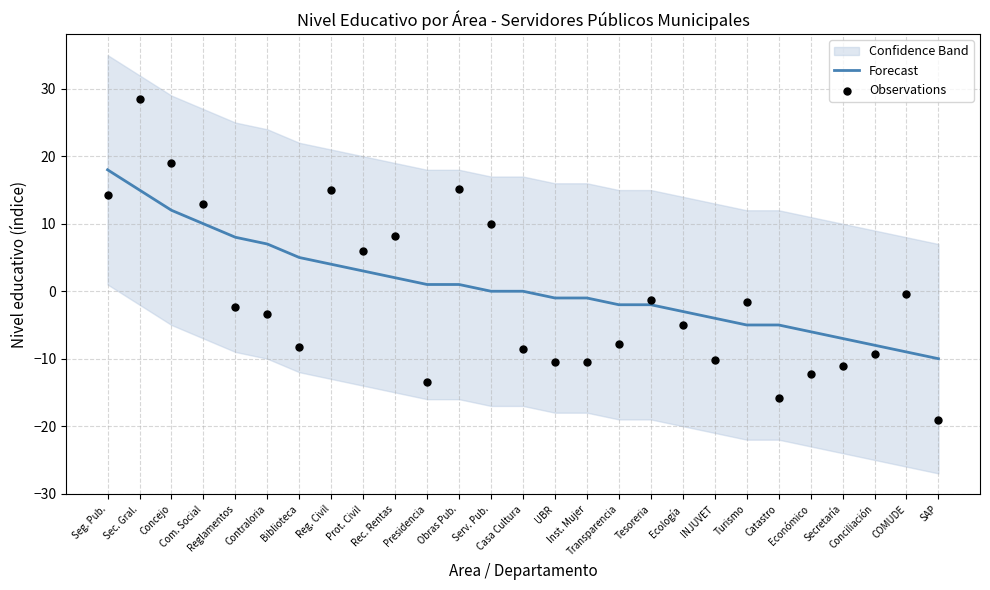

Which series has the widest spread of Y values?

Observations